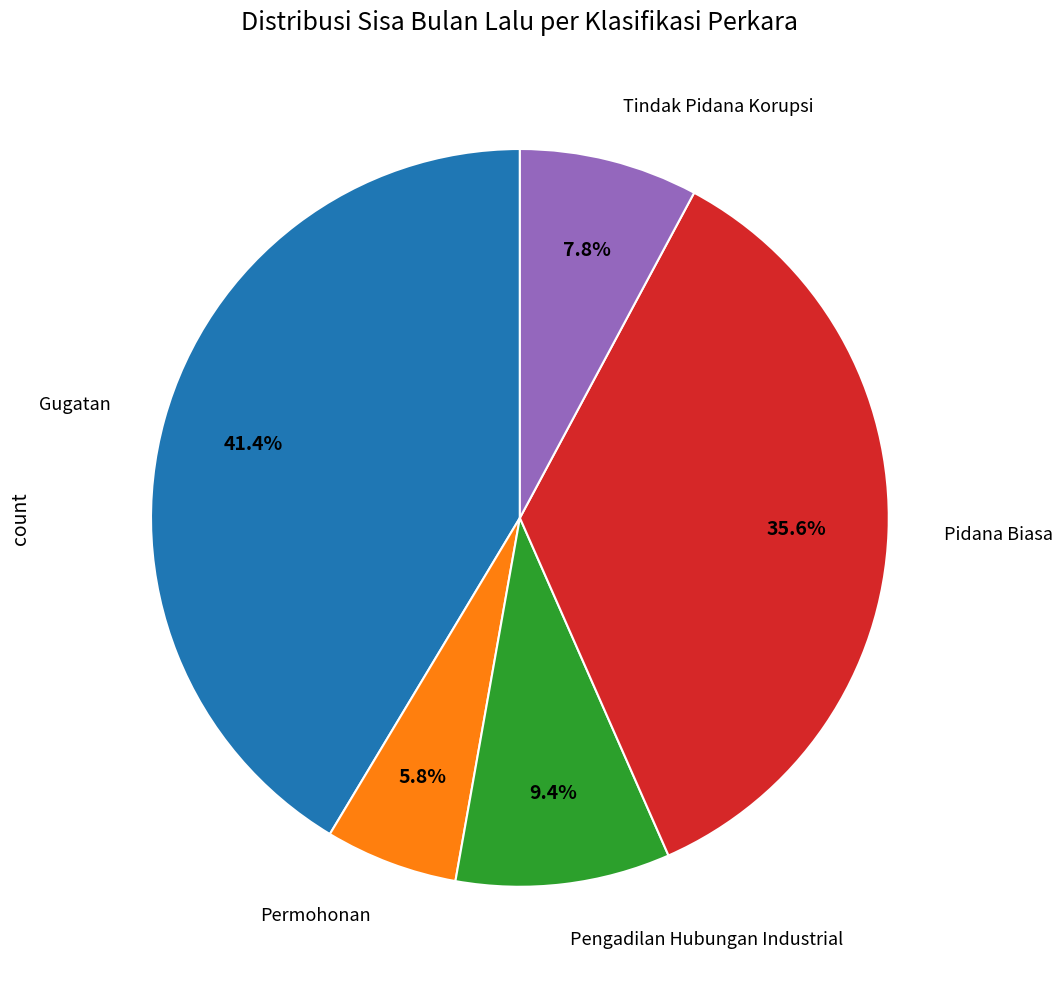

Does Pengadilan Hubungan Industrial represent more than half of the total?

No